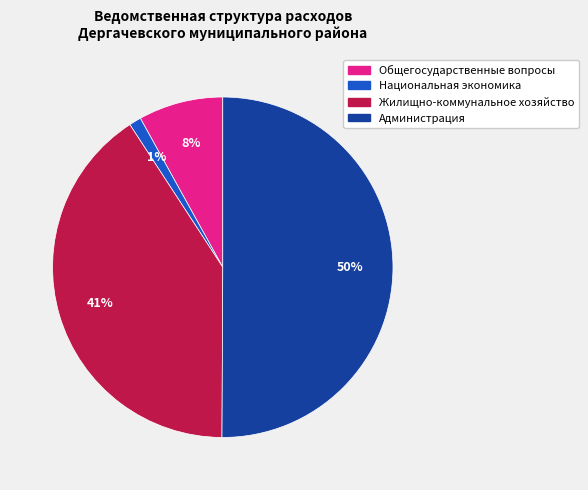

To the nearest percent, what percentage of the pie is Национальная экономика?

1%